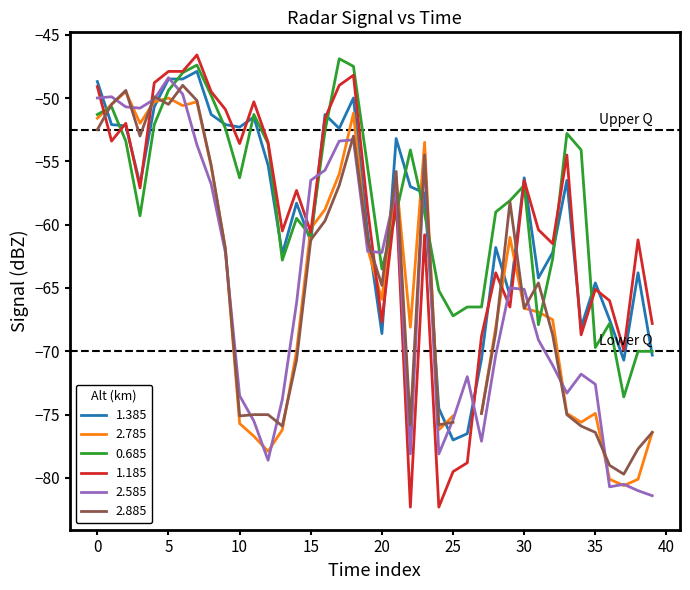

True or false: 2.585 and 0.685 cross at least once.

True